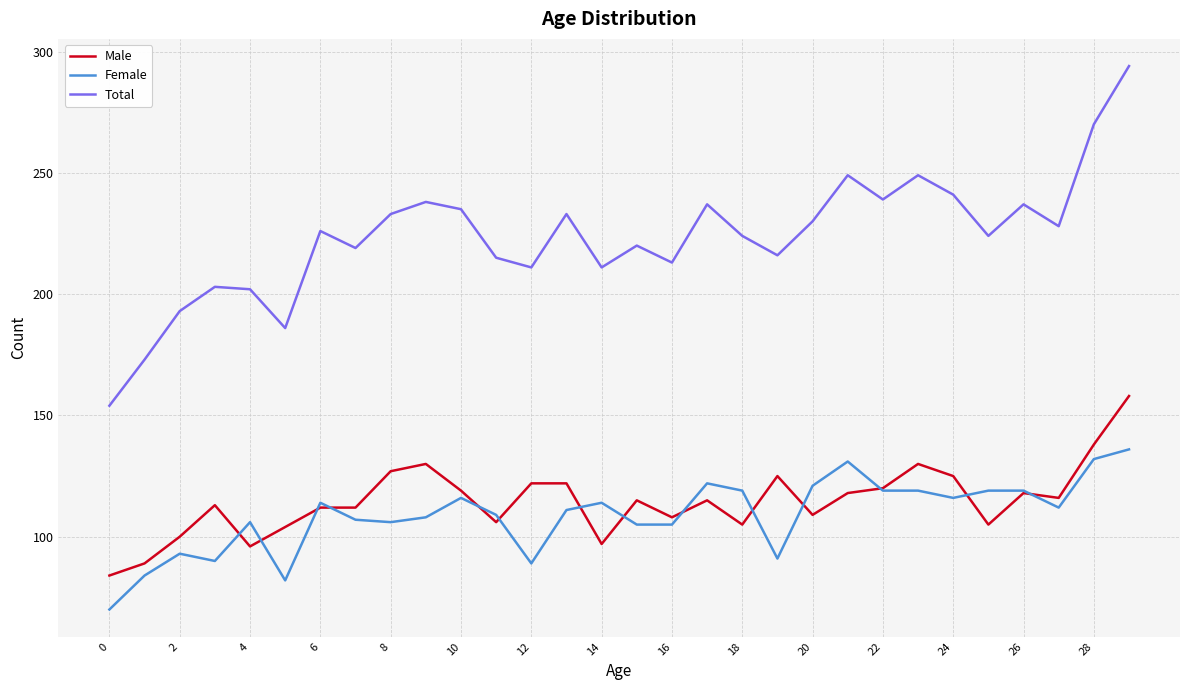

How many interior local peaks does the Total series have?

9